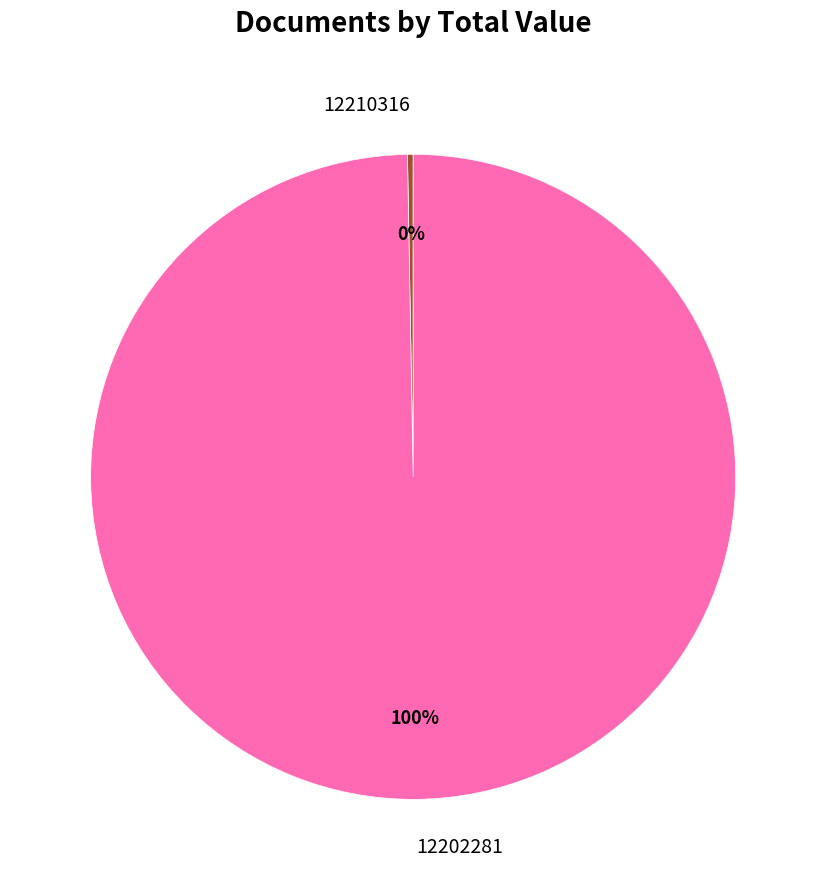

What is the largest slice in the pie chart?

12202281